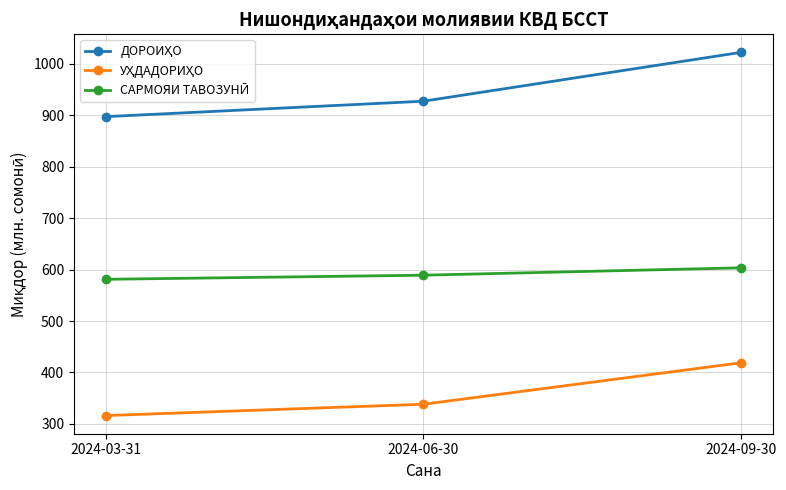

At which category is the sum across all series the highest?

2024-09-30